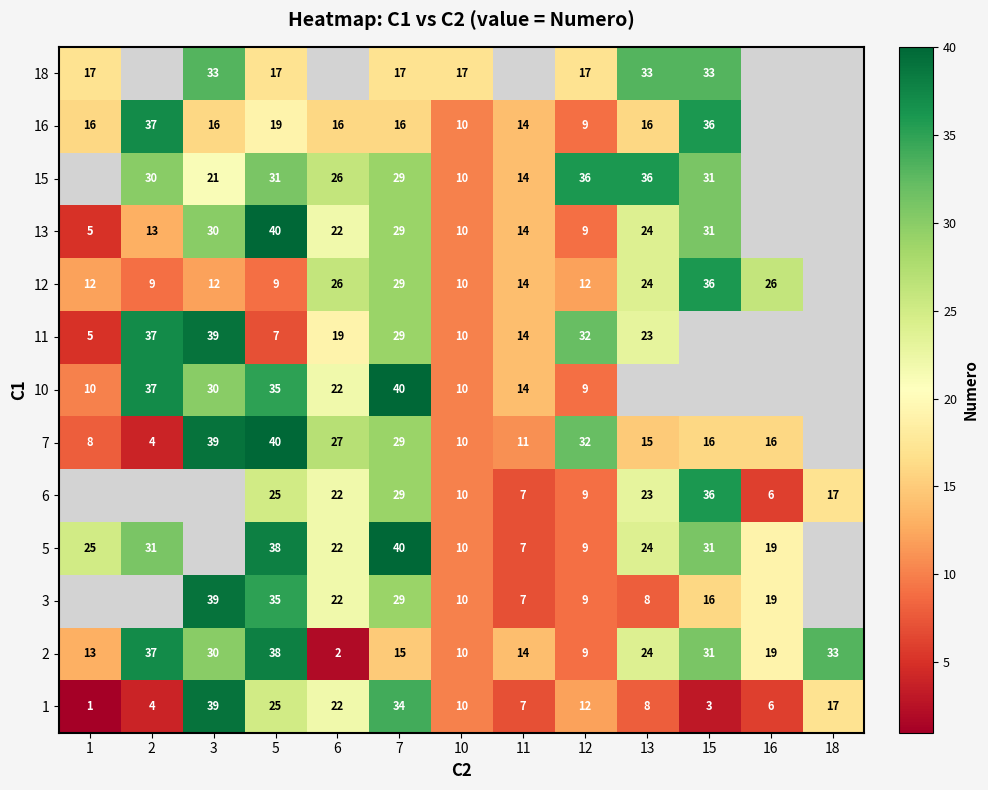

How many distinct data groups are displayed?

13